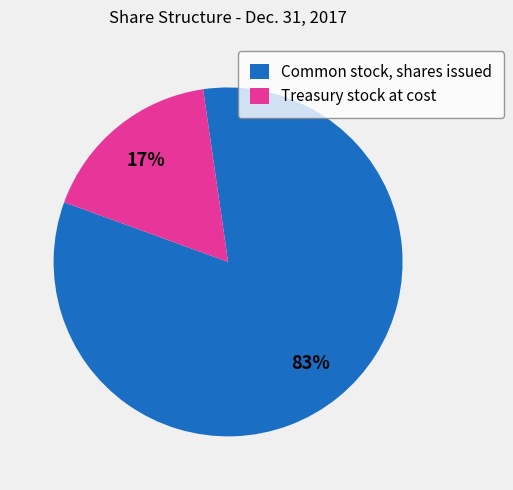

To the nearest percent, what portion does Treasury stock at cost represent?

17%